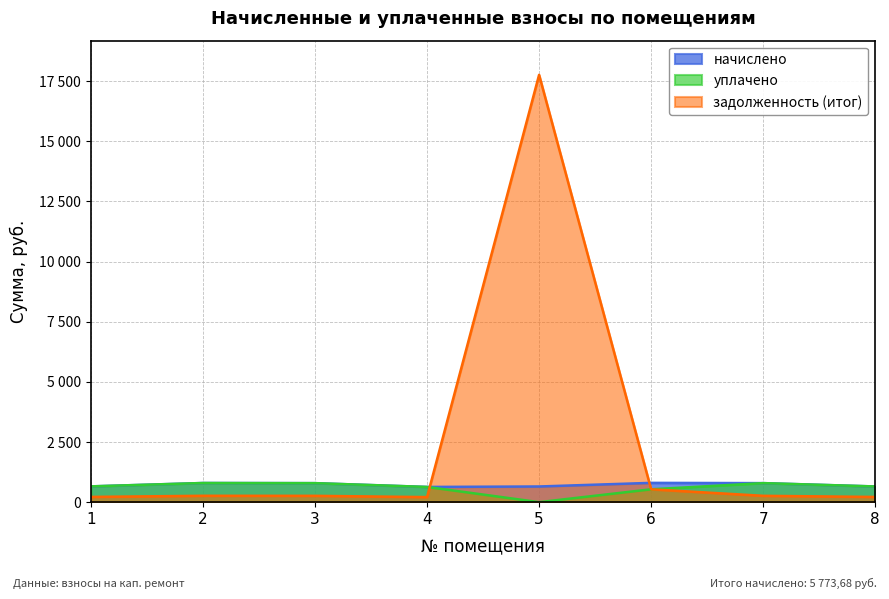

True or false: начислено has a value of 632.6 at 4.

True